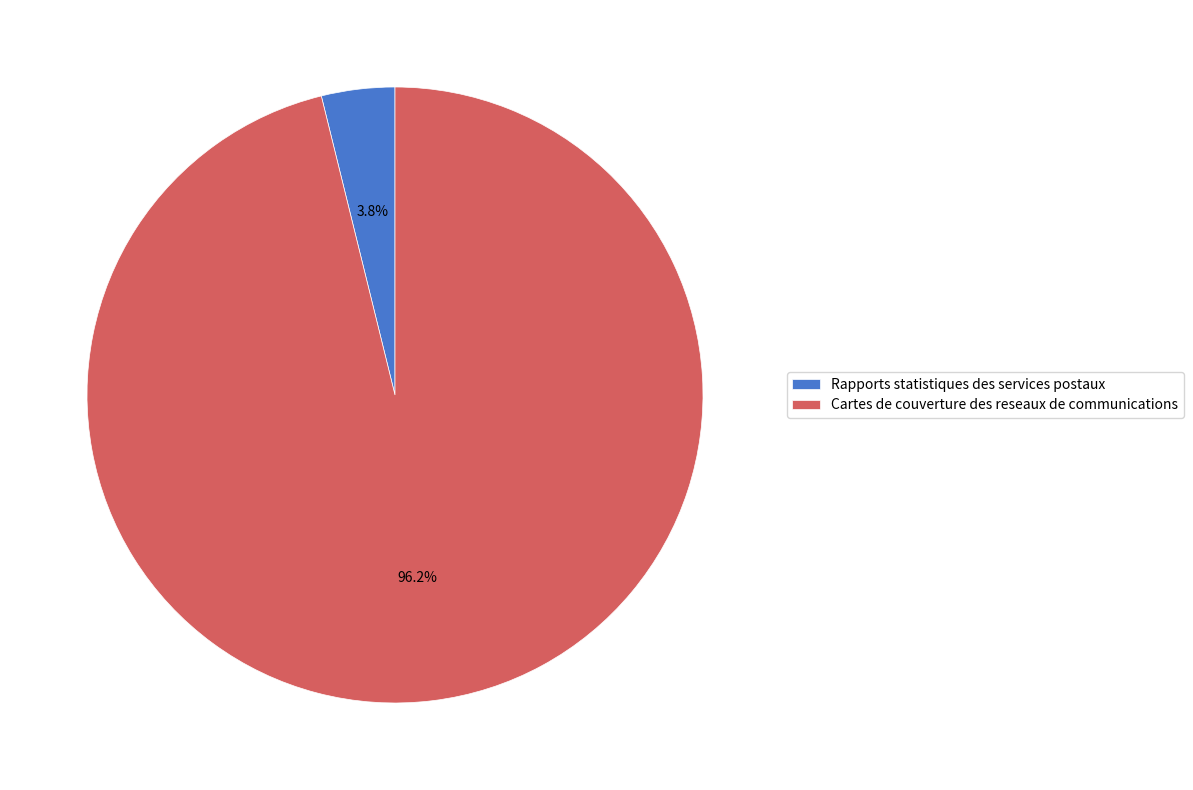

Does any single category account for the majority?

Yes